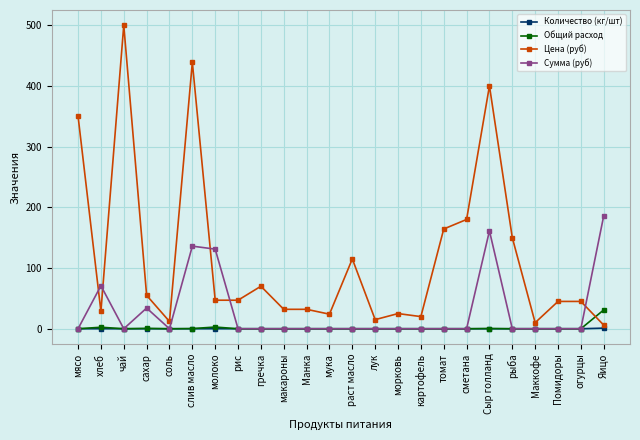

Count the number of data series in this chart.

4